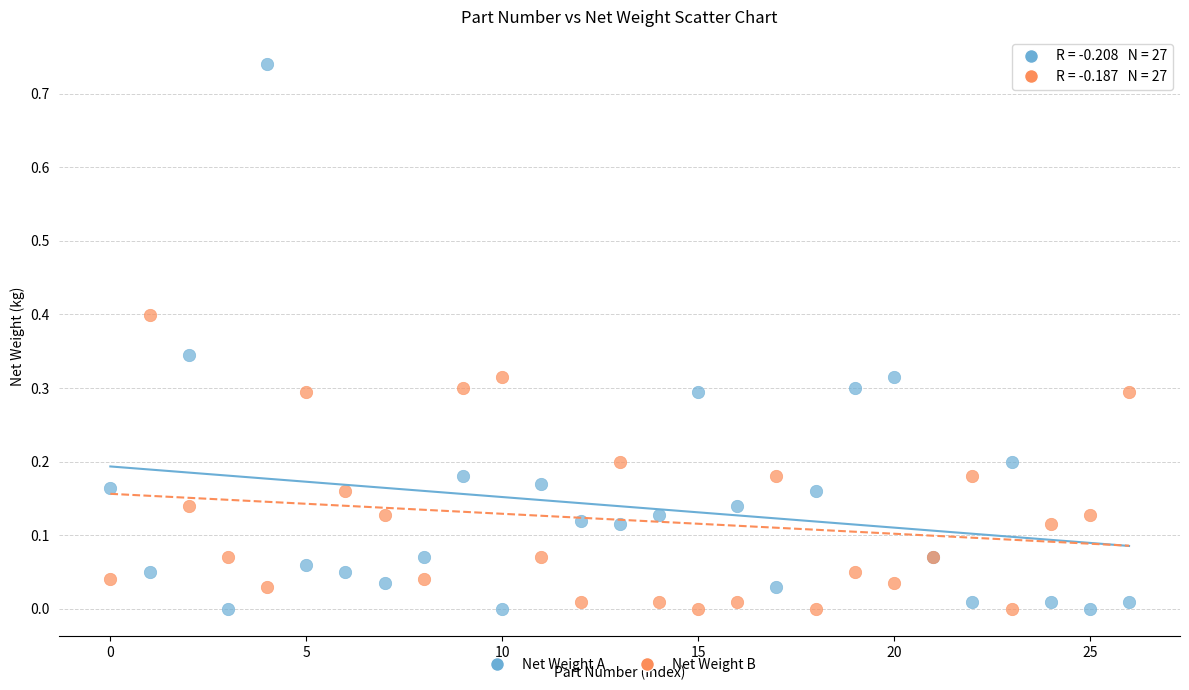

Which series has the widest spread of Y values?

Net Weight A